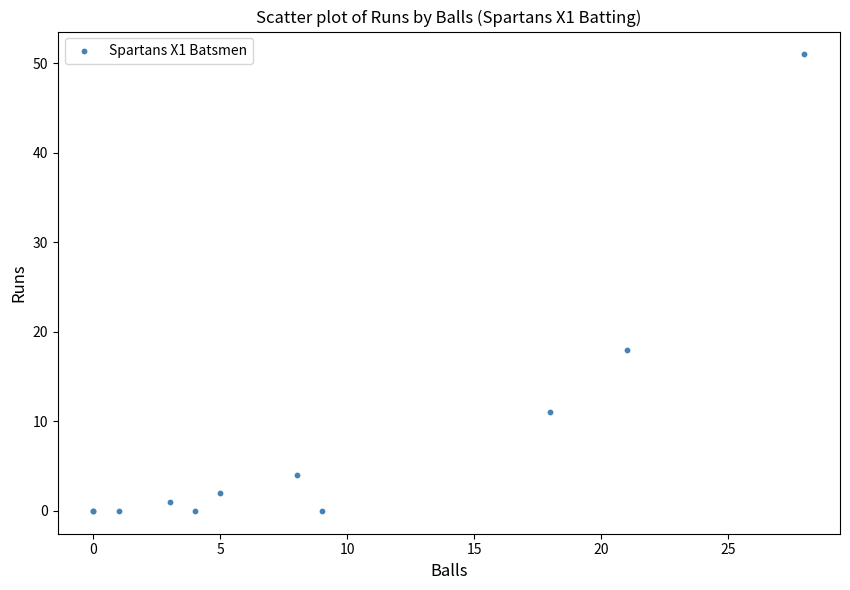

What Y value in the scatter plot is closest to 25?

18